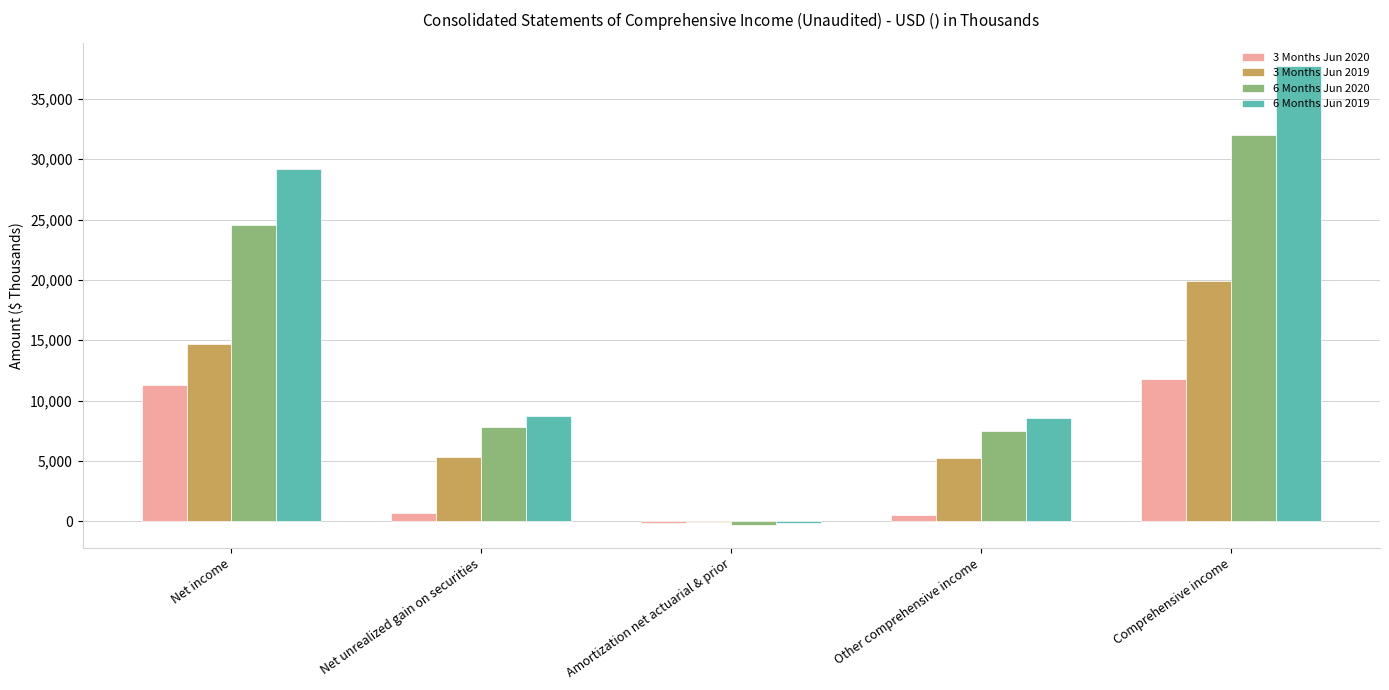

Is it true that 6 Months Jun 2019 equals 37760 at Comprehensive income?

True